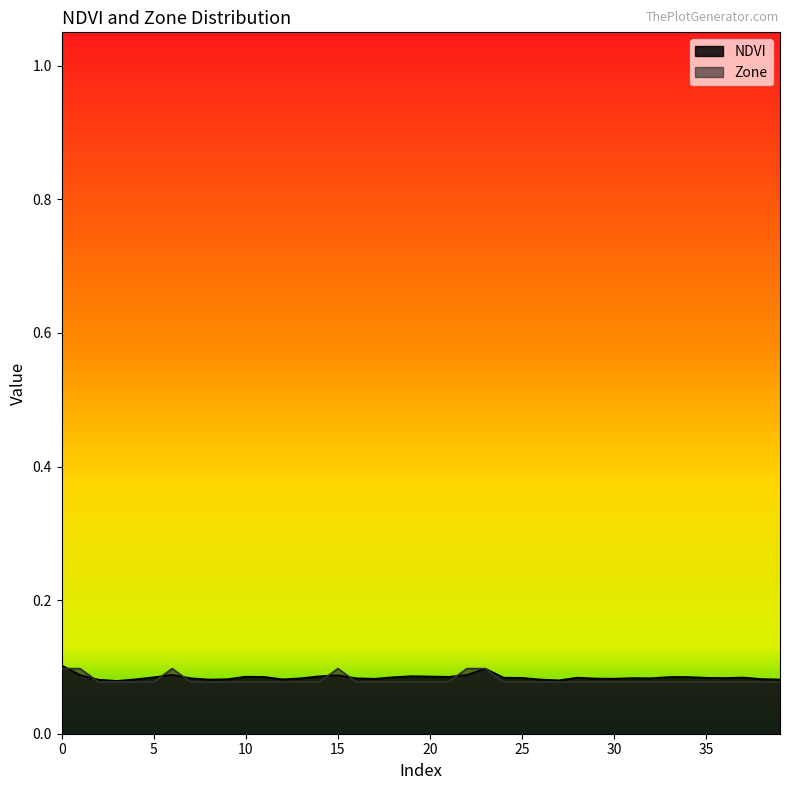

Between which two adjacent categories do Zone and NDVI first intersect?

0 and 1